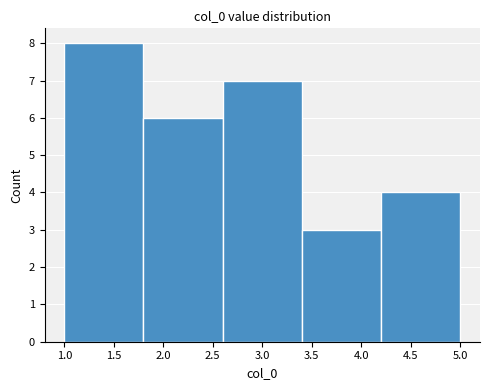

Reading left to right, transcribe this chart: for each bar, give the range it covers on the x-axis and its height. The values are not printed on the chart, so give them approximately, as read against the axis.

1.0 to 1.8: 8
1.8 to 2.6: 6
2.6 to 3.4: 7
3.4 to 4.2: 3
4.2 to 5.0: 4